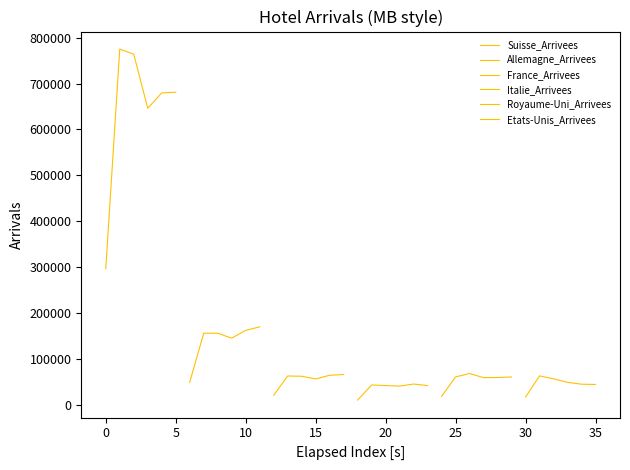

What is the sum of all Suisse_Arrivees values?

3842207